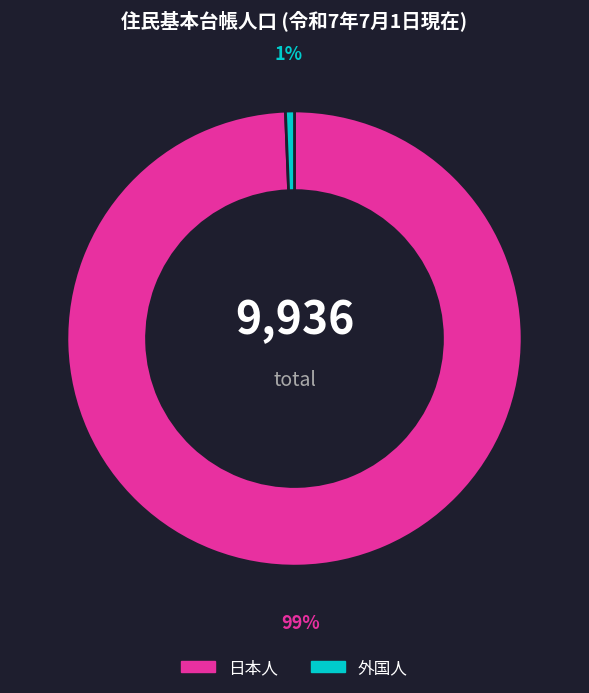

What is the largest slice in the pie chart?

日本人